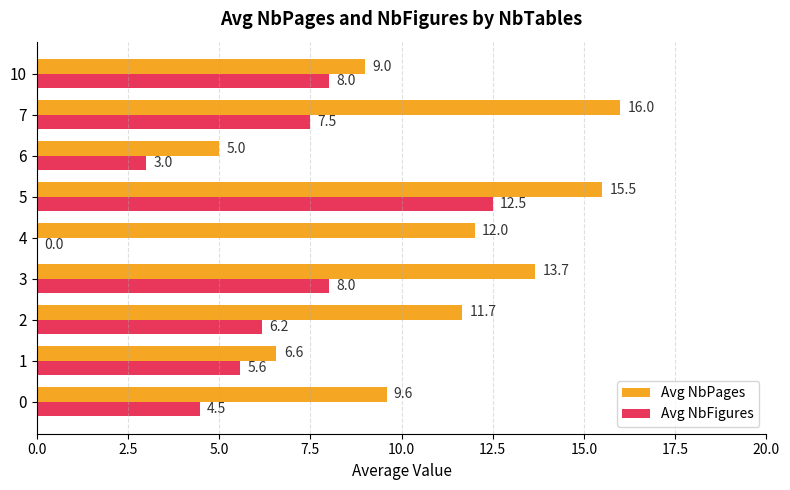

How many distinct data groups are displayed?

2